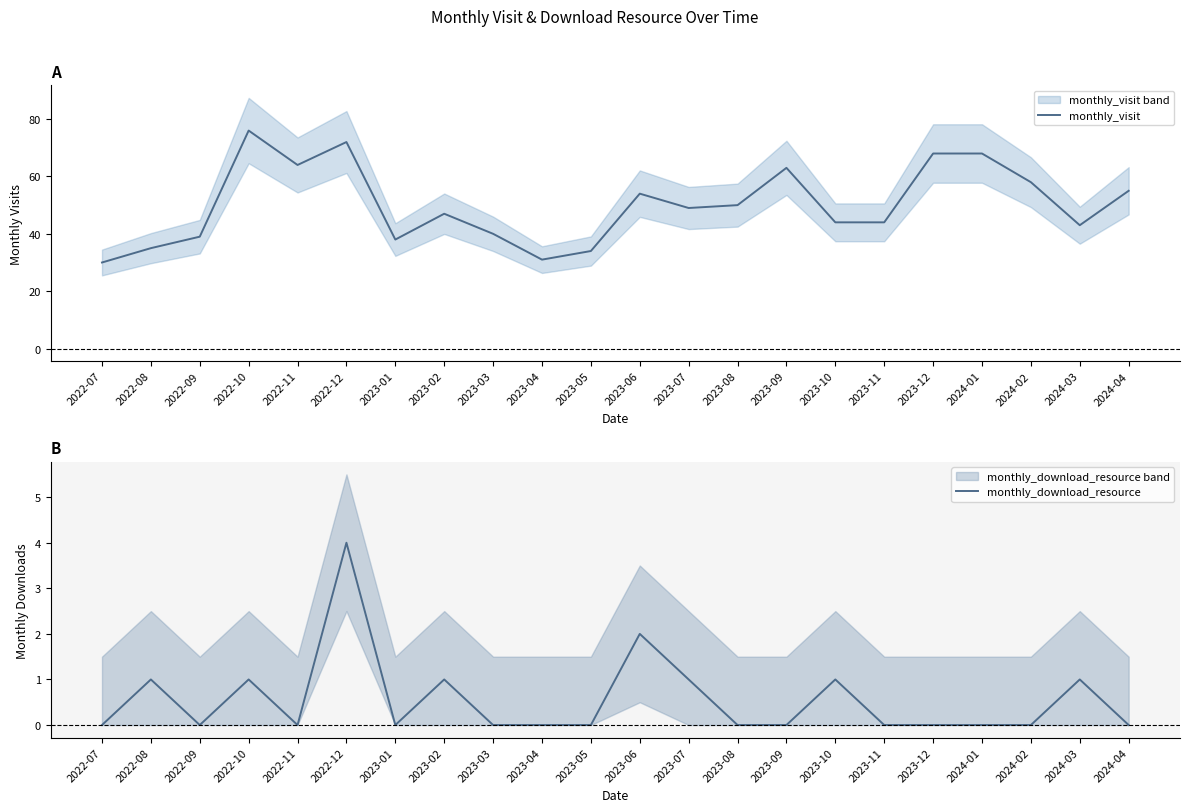

What is the difference between the highest and lowest values at 2023-06?

52